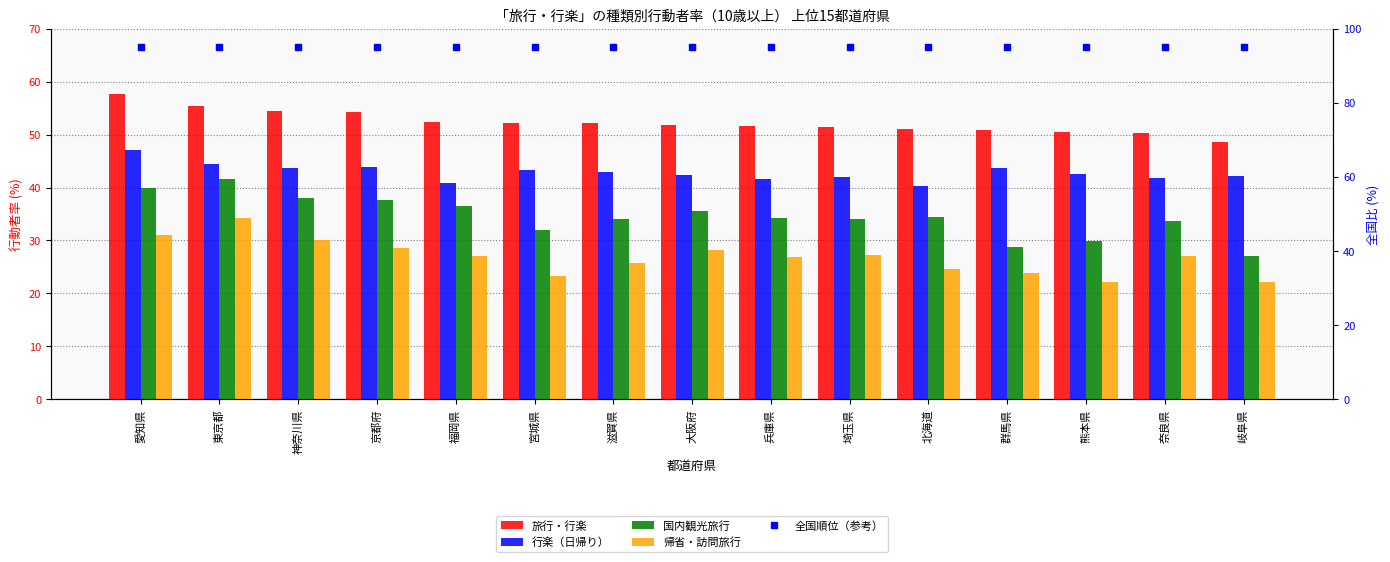

What is the sum of all 旅行・行楽 values?

784.8